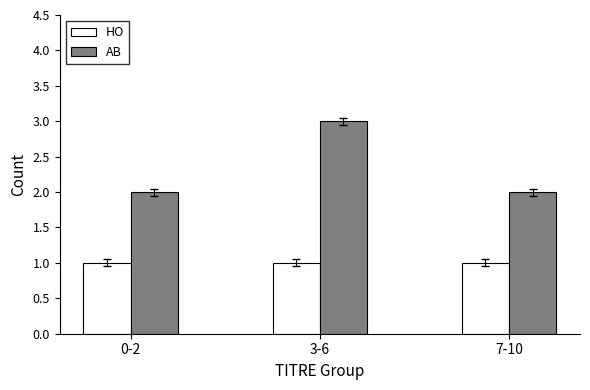

Reading left to right, extract all data points from this chart.

HO: 0-2=1	3-6=1	7-10=1
AB: 0-2=2	3-6=3	7-10=2